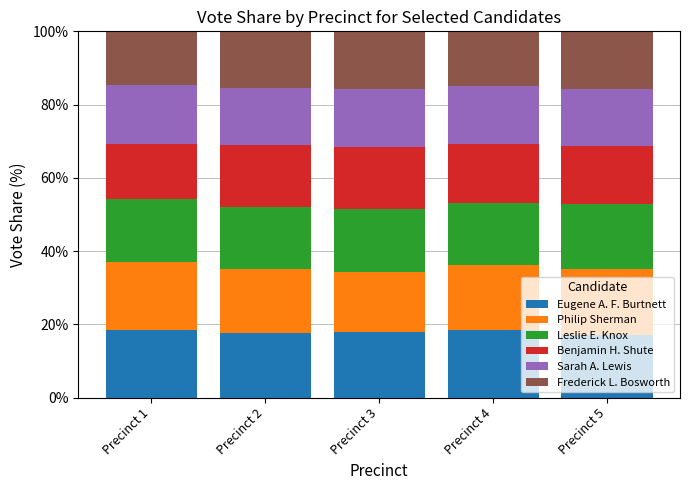

What is the total value across all series at Precinct 4?

100.0